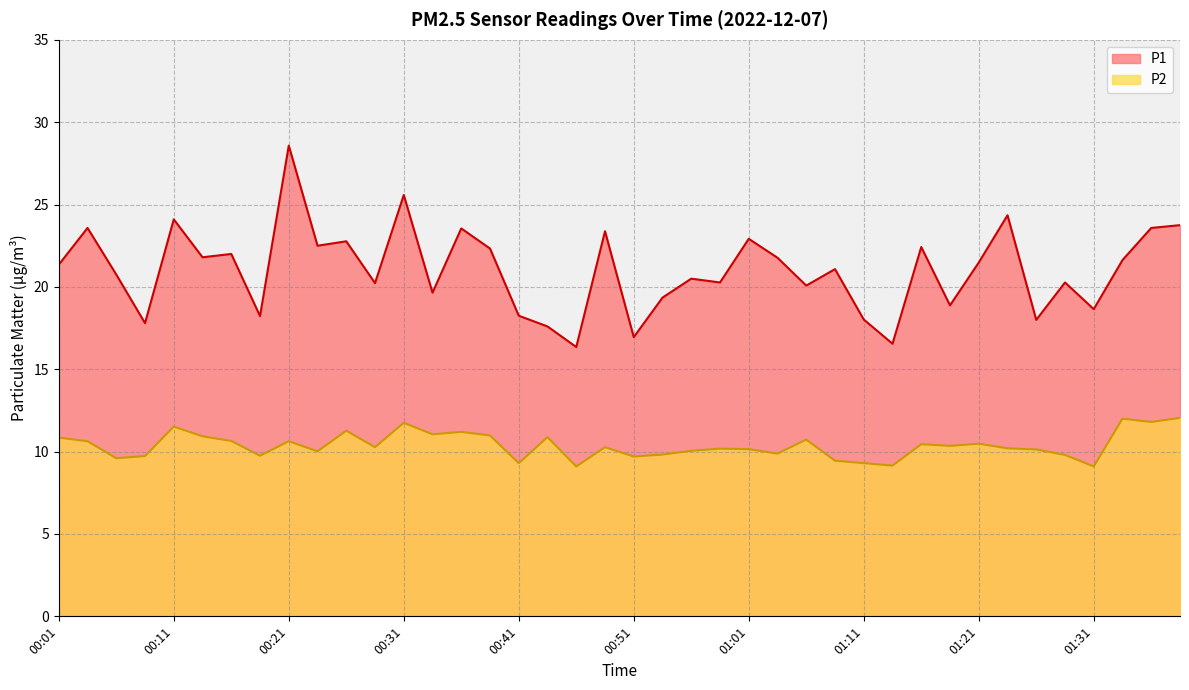

How many series are shown in this chart?

2